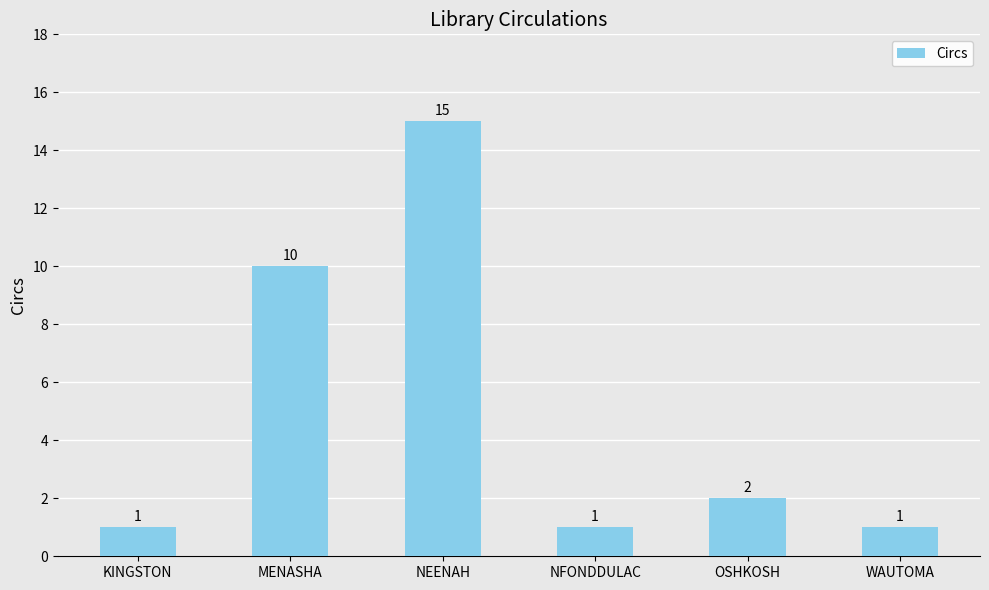

Which label corresponds to the largest value in the chart?

NEENAH